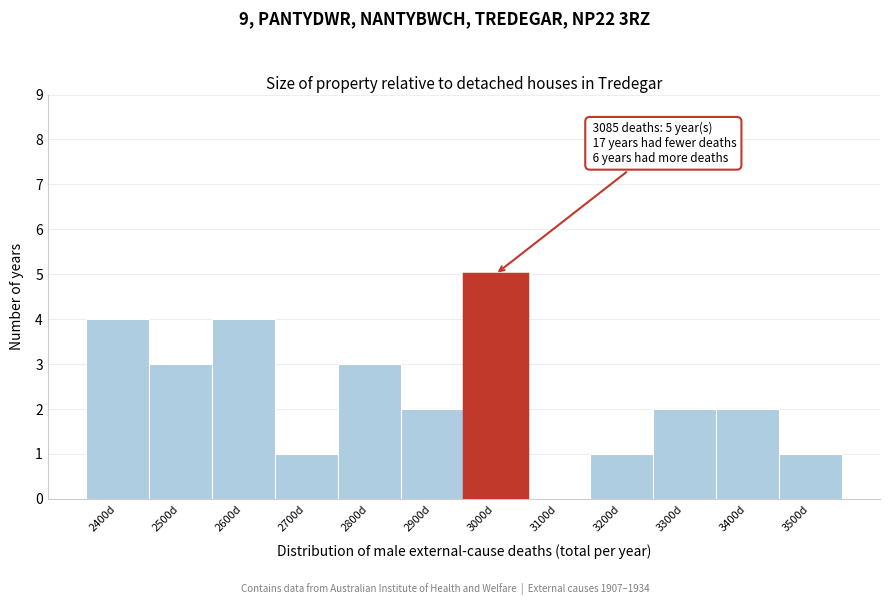

Reading left to right, list all the values displayed in this chart.

2400d=4	2500d=3	2600d=4	2700d=1	2800d=3	2900d=2	3000d=5	3100d=0	3200d=1	3300d=2	3400d=2	3500d=1